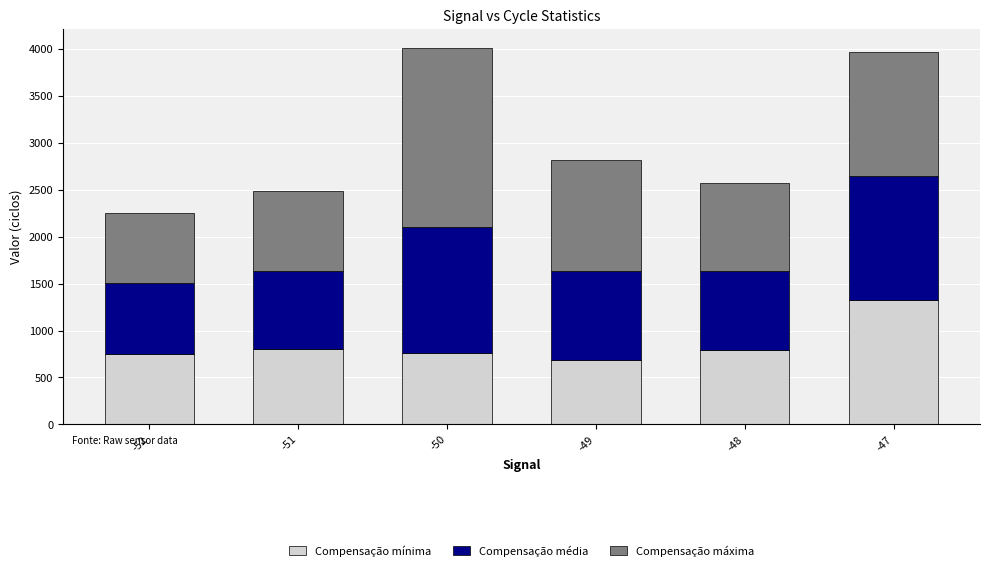

How many series are shown in this chart?

3